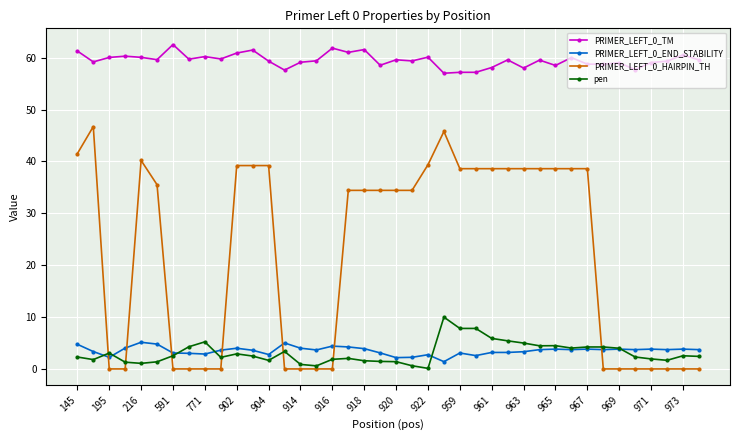

What are all the series names shown in the legend?

PRIMER_LEFT_0_TM, PRIMER_LEFT_0_END_STABILITY, PRIMER_LEFT_0_HAIRPIN_TH, pen